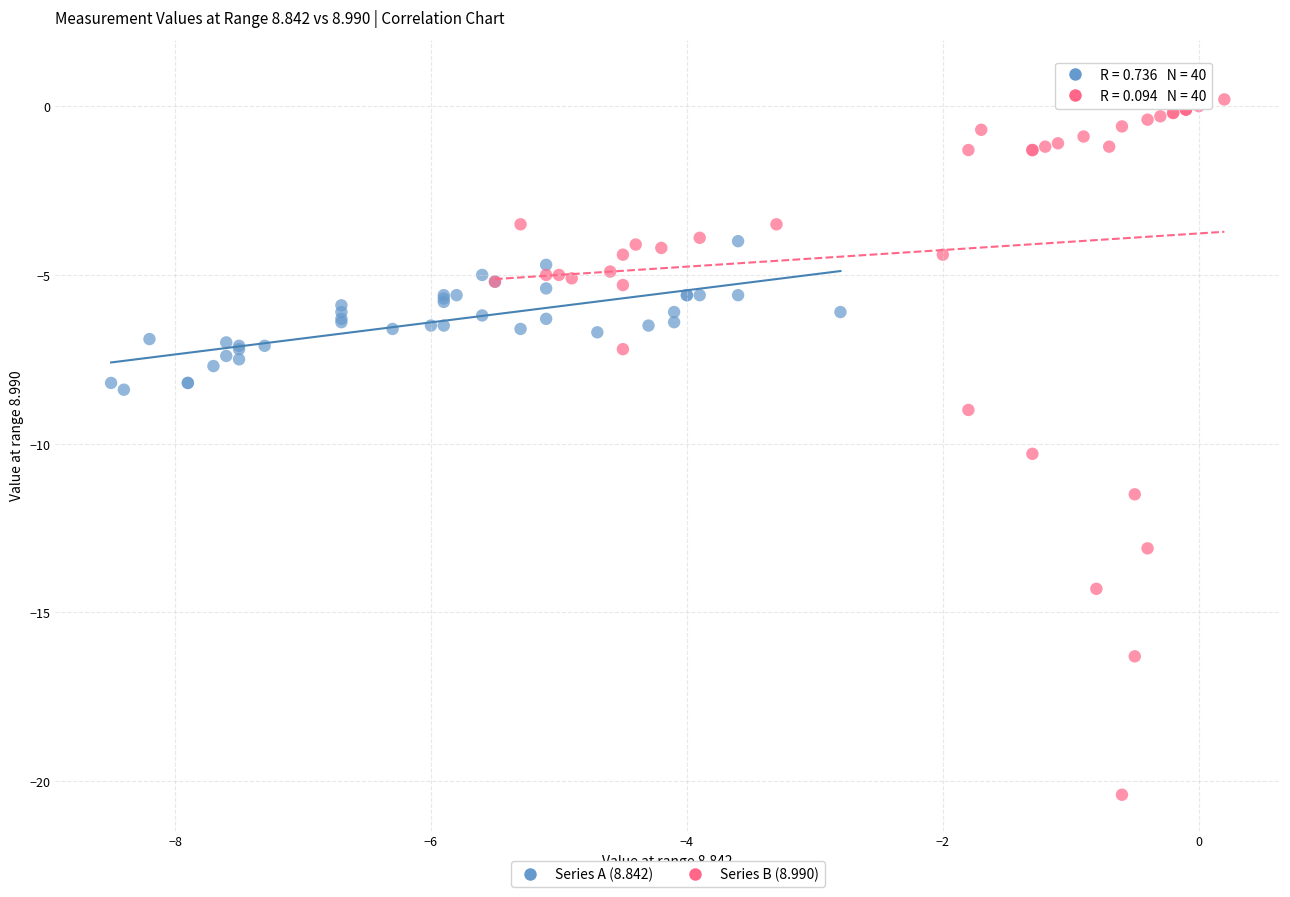

Which series contains the lowest Y value?

Series B (8.990)